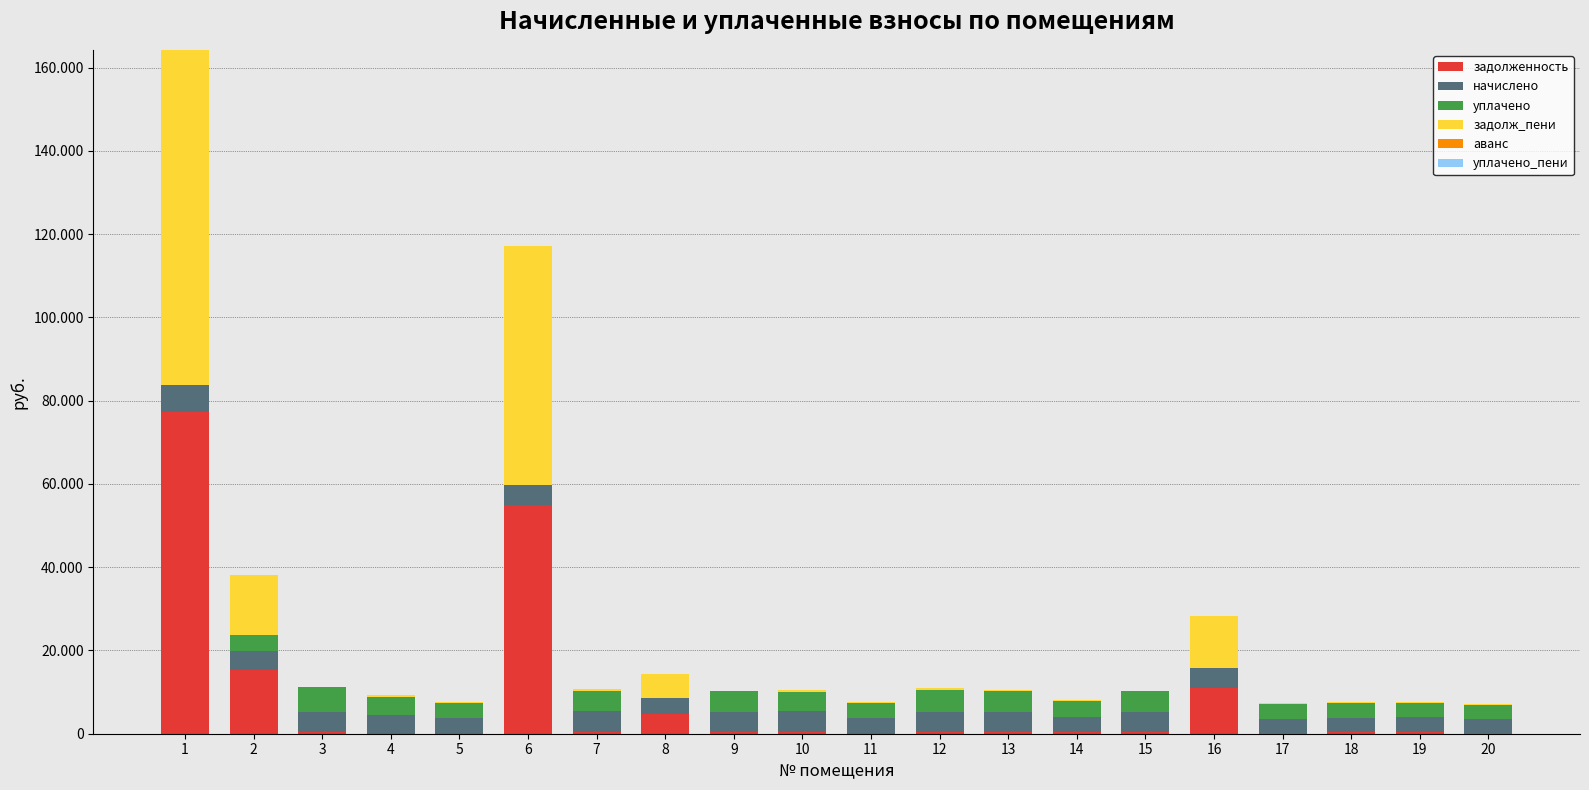

Are the bars horizontal?

No